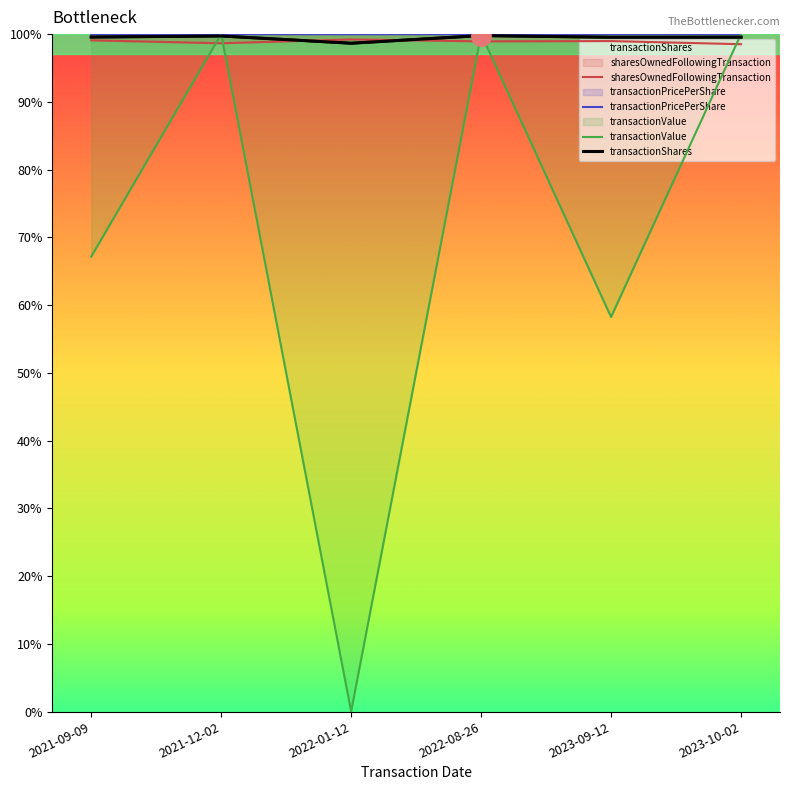

Rank the series by their maximum value, from highest to lowest.

transactionValue, sharesOwnedFollowingTransaction, transactionShares, transactionPricePerShare